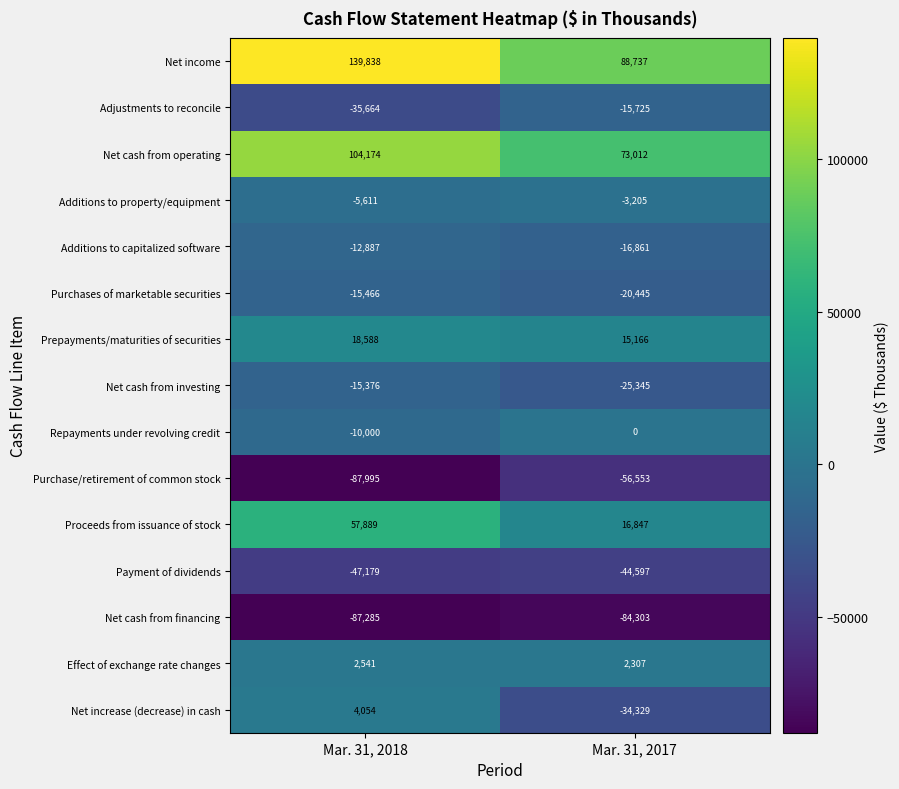

What is the average value of the Net cash from operating series?

88593